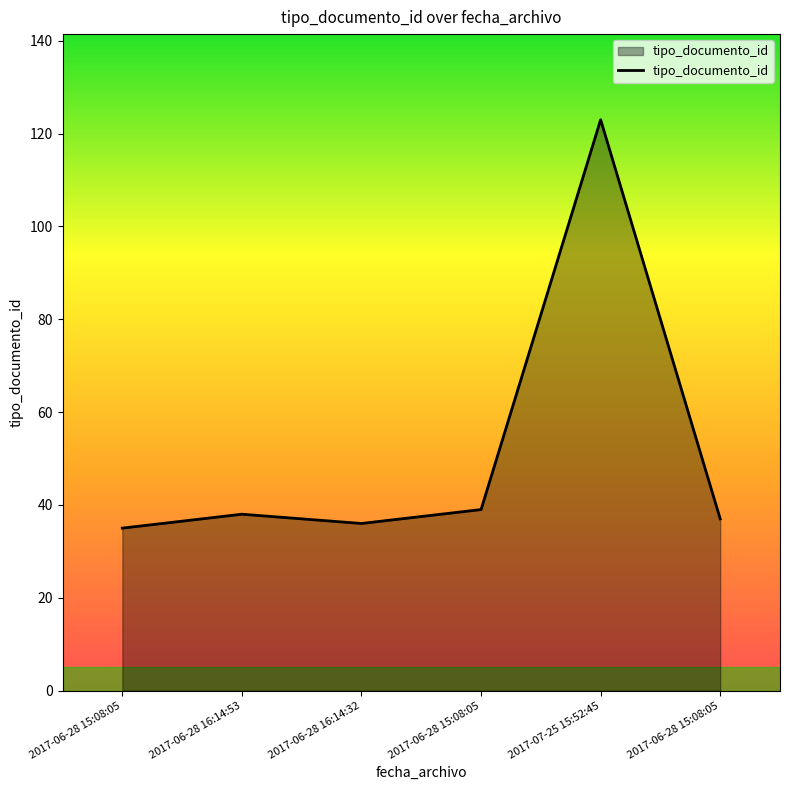

Reading right to left, extract all data points from this chart.

37	123	39	36	38	35